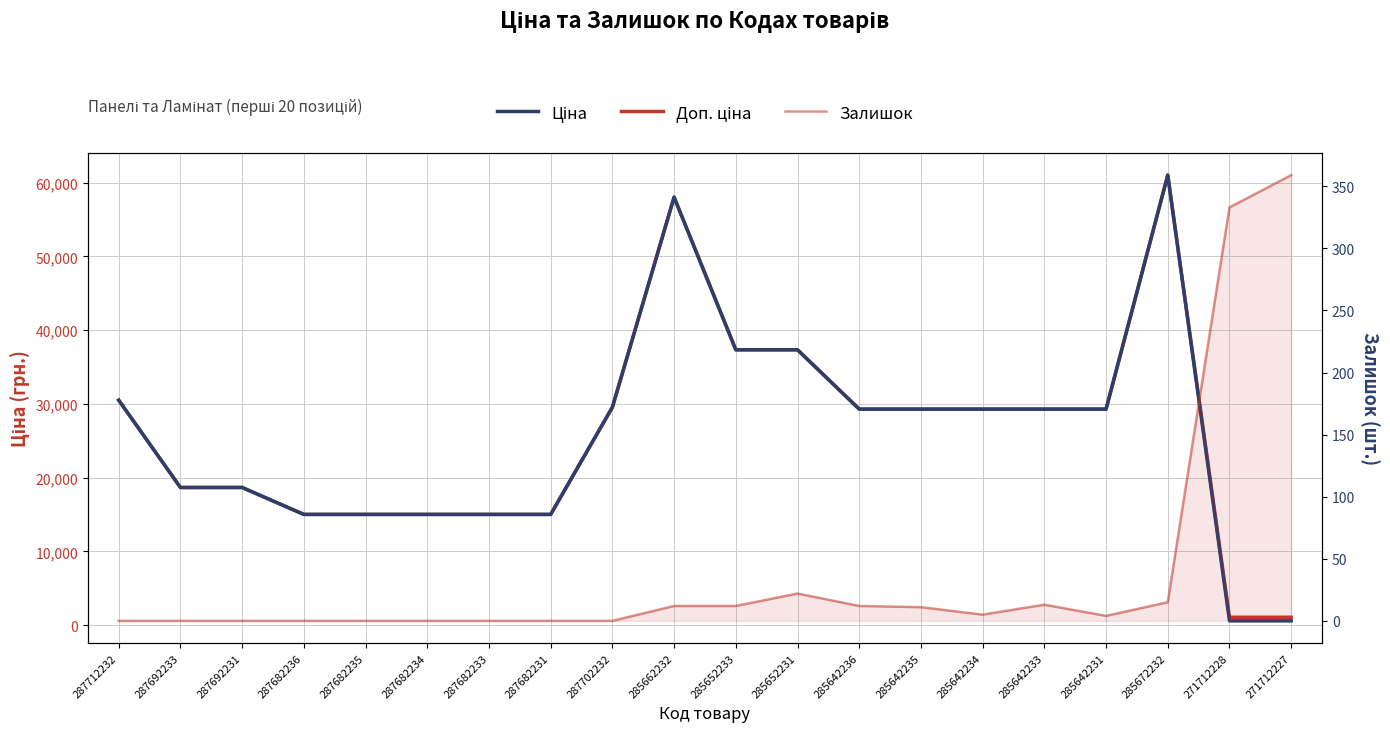

Reading left to right, extract all data points from this chart.

Доп. ціна: 287712232=30512.3	287692233=18671.5	287692231=18671.5	287682236=15019.2	287682235=15019.2	287682234=15019.2	287682233=15019.2	287682231=15019.2	287702232=29548.9	285662232=58037.0	285652233=37343.0	285652231=37343.0	285642236=29294.9	285642235=29294.9	285642234=29294.9	285642233=29294.9	285642231=29294.9	285672232=61024.7	271712228=1074.5	271712227=1074.5
Ціна: 287712232=30512.3	287692233=18671.5	287692231=18671.5	287682236=15019.2	287682235=15019.2	287682234=15019.2	287682233=15019.2	287682231=15019.2	287702232=29548.9	285662232=58037.0	285652233=37343.0	285652231=37343.0	285642236=29294.9	285642235=29294.9	285642234=29294.9	285642233=29294.9	285642231=29294.9	285672232=61024.7	271712228=586.0	271712227=586.0
Залишок: 287712232=0.0	287692233=0.0	287692231=0.0	287682236=0.0	287682235=0.0	287682234=0.0	287682233=0.0	287682231=0.0	287702232=0.0	285662232=12.0	285652233=12.0	285652231=22.0	285642236=12.0	285642235=11.0	285642234=5.0	285642233=13.0	285642231=4.0	285672232=15.0	271712228=333.0	271712227=359.0